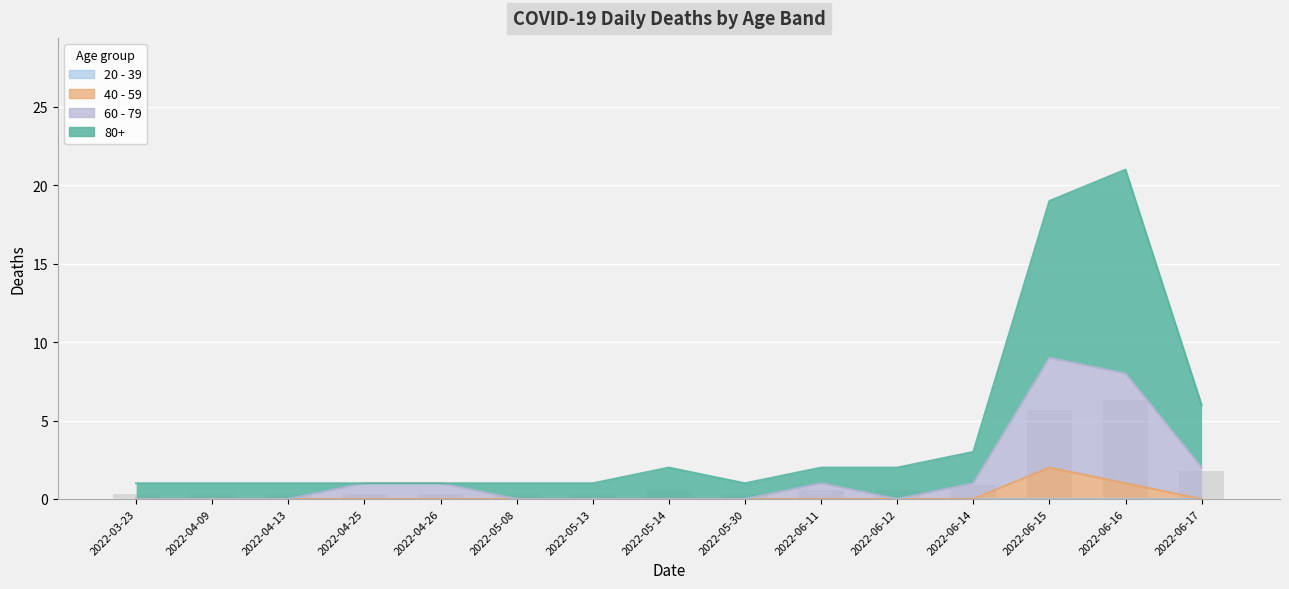

Are the bars grouped side by side (vs. stacked)?

Yes